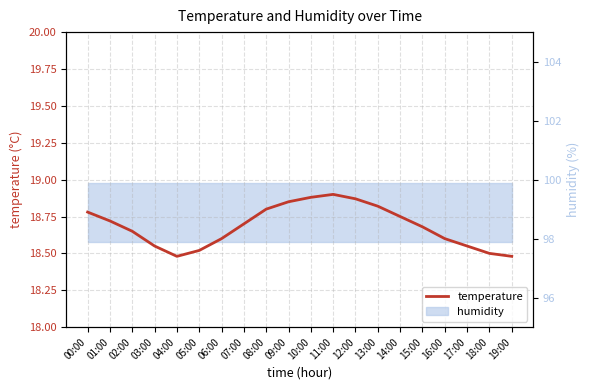

Reading left to right, extract all data points from this chart.

18.8	18.7	18.6	18.6	18.5	18.5	18.6	18.7	18.8	18.9	18.9	18.9	18.9	18.8	18.8	18.7	18.6	18.6	18.5	18.5